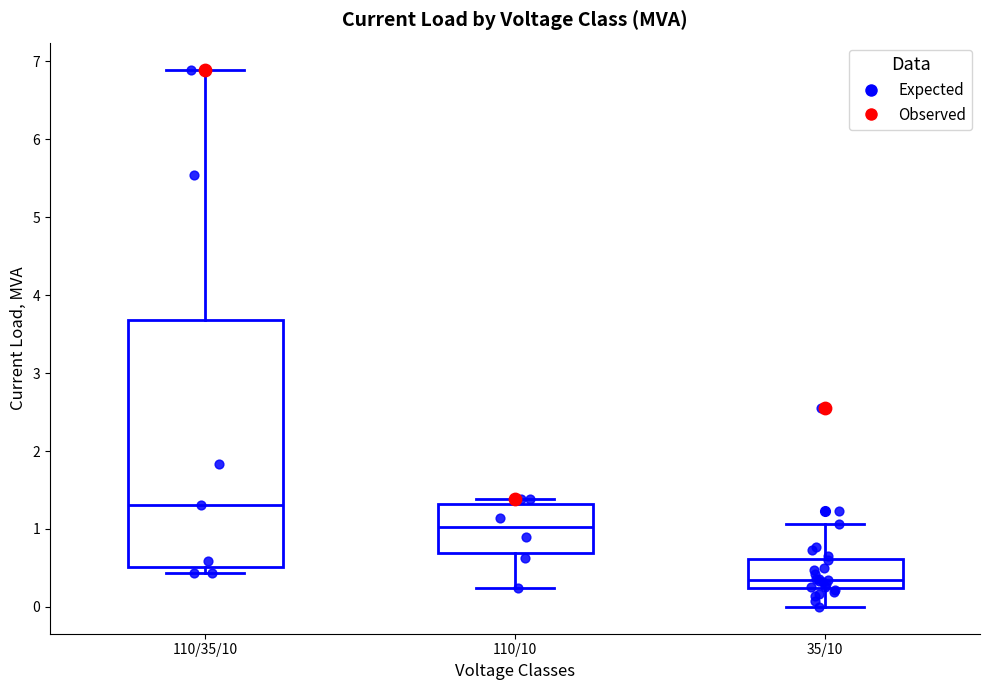

Which box is the tallest, from its lower edge to its upper edge?

110/35/10